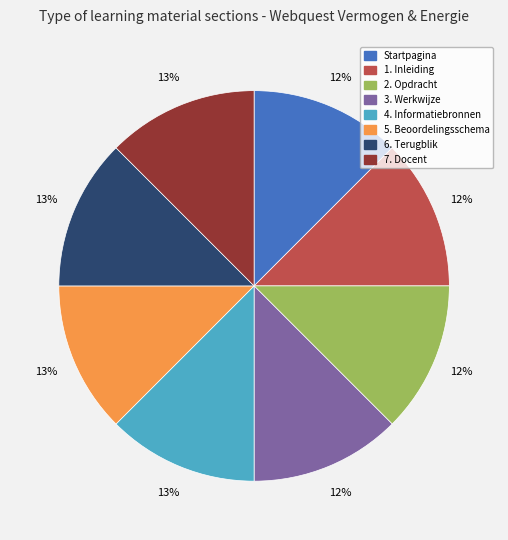

Does any single category account for the majority?

No